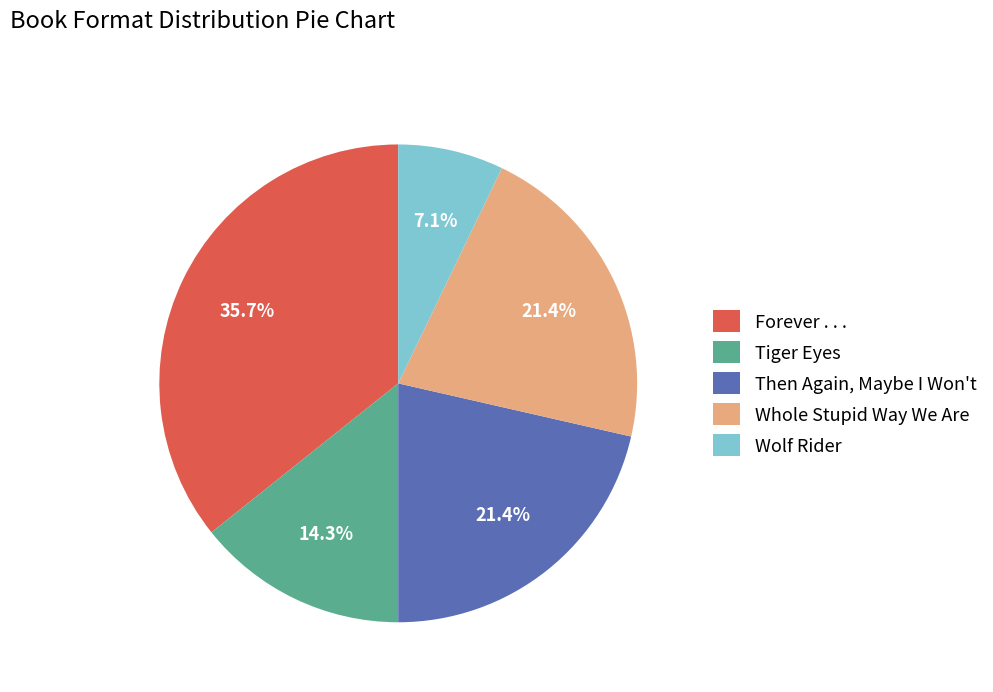

Do Whole Stupid Way We Are and Then Again, Maybe I Won't together represent more than half of the pie?

No